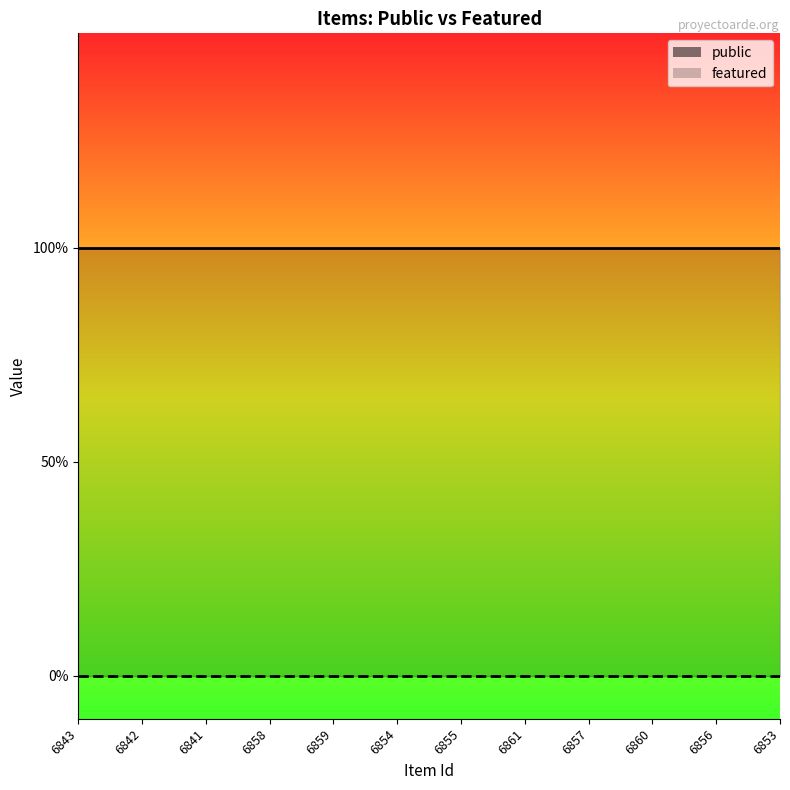

Reading left to right, transcribe all the data shown in this chart.

public: 1	1	1	1	1	1	1	1	1	1	1	1
featured: 0	0	0	0	0	0	0	0	0	0	0	0